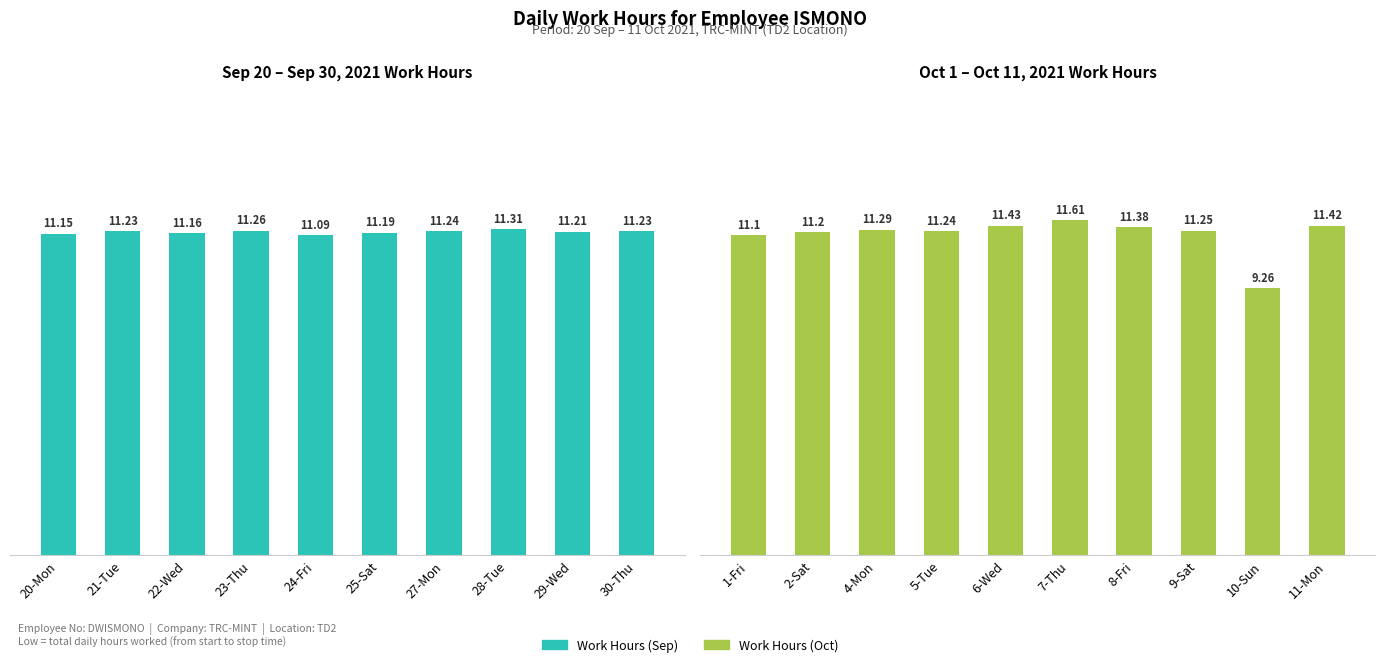

What is the minimum value shown in the chart?

9.3